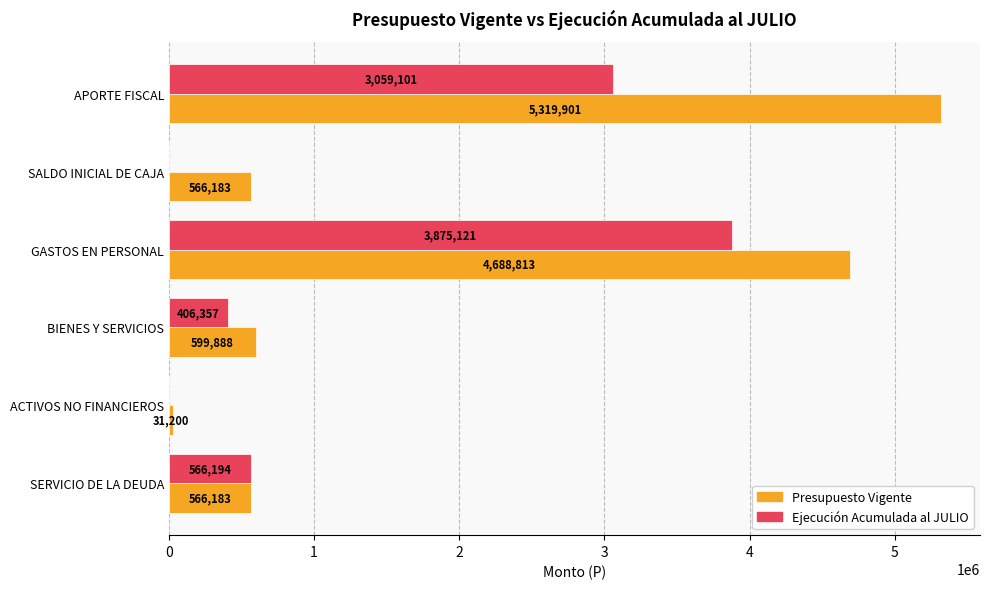

Which series has the largest total across all categories?

Presupuesto Vigente